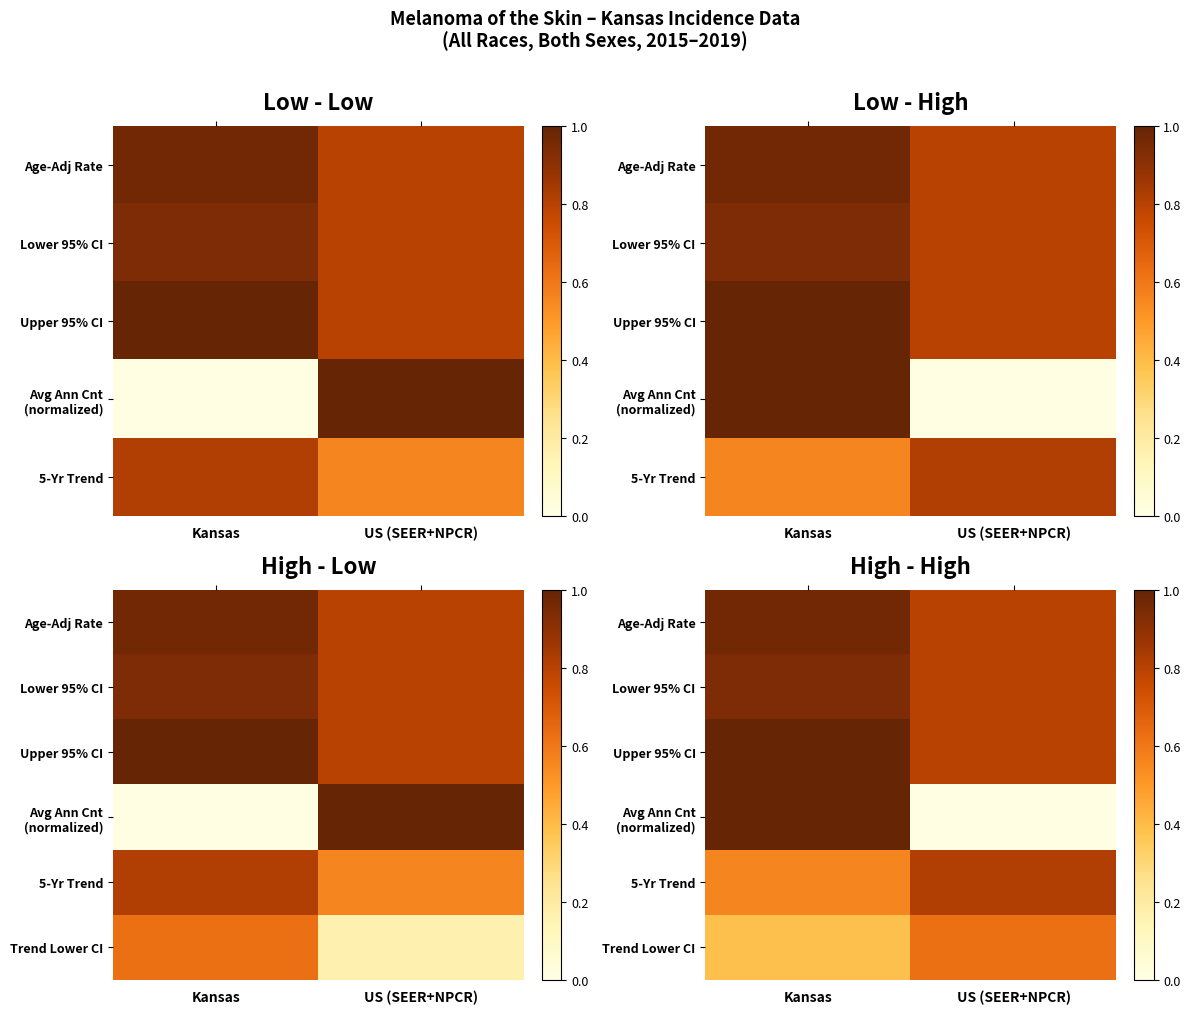

At how many categories does at least one series exceed 0?

2